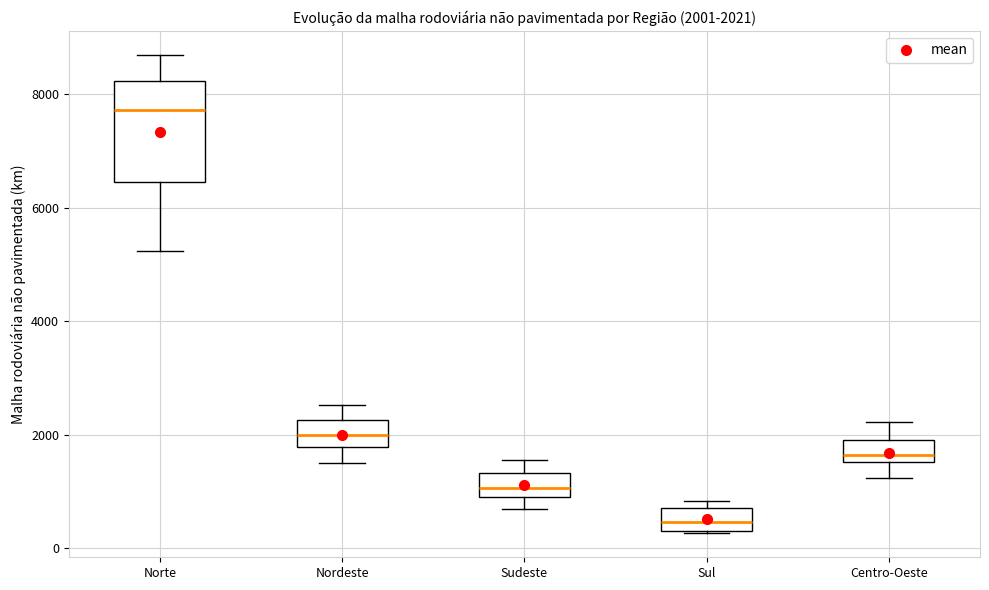

Comparing the boxes themselves (not the whiskers), which one is the tallest?

Norte